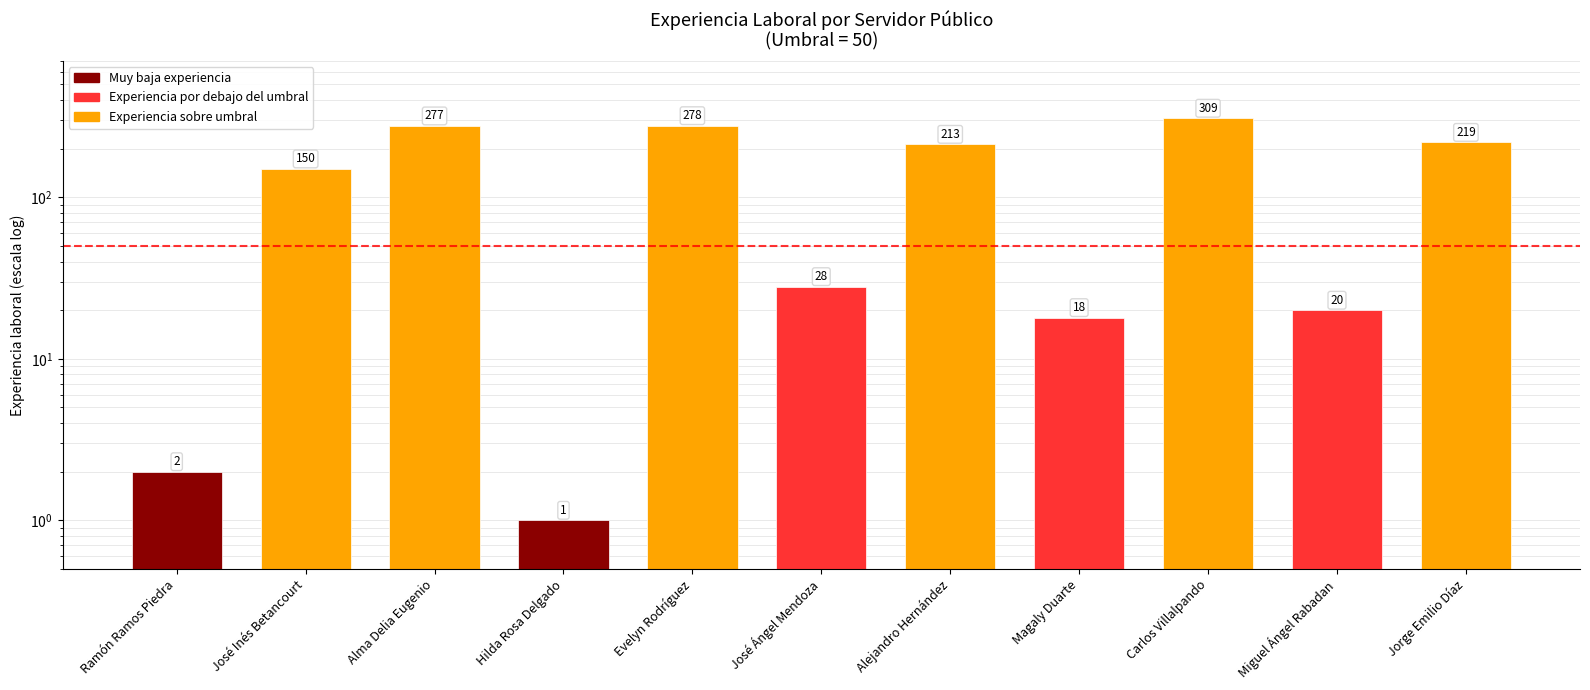

Is it true that the value at Evelyn Rodríguez is 278?

True